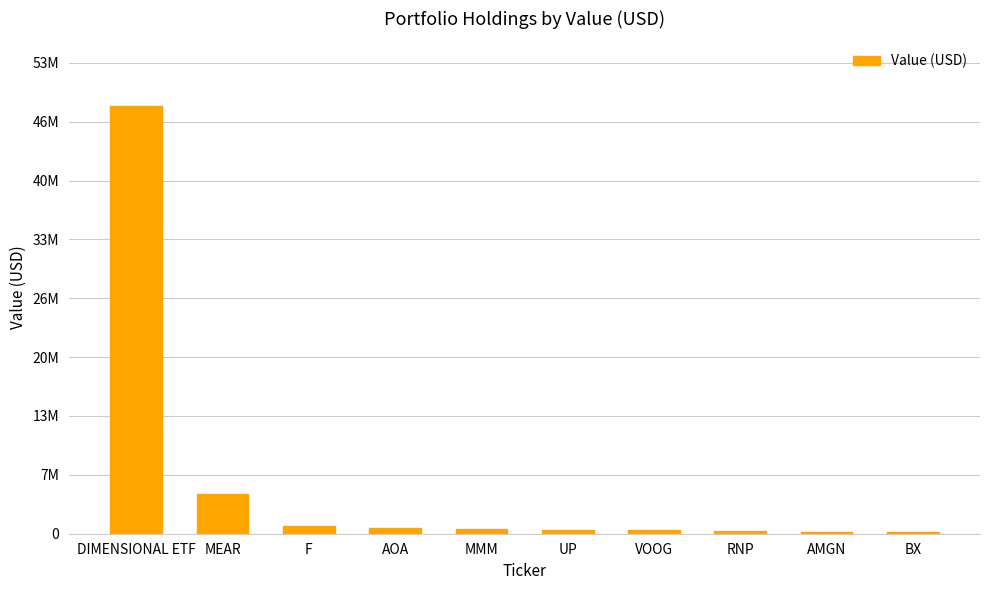

What is the change in value from MMM to RNP?

-253000